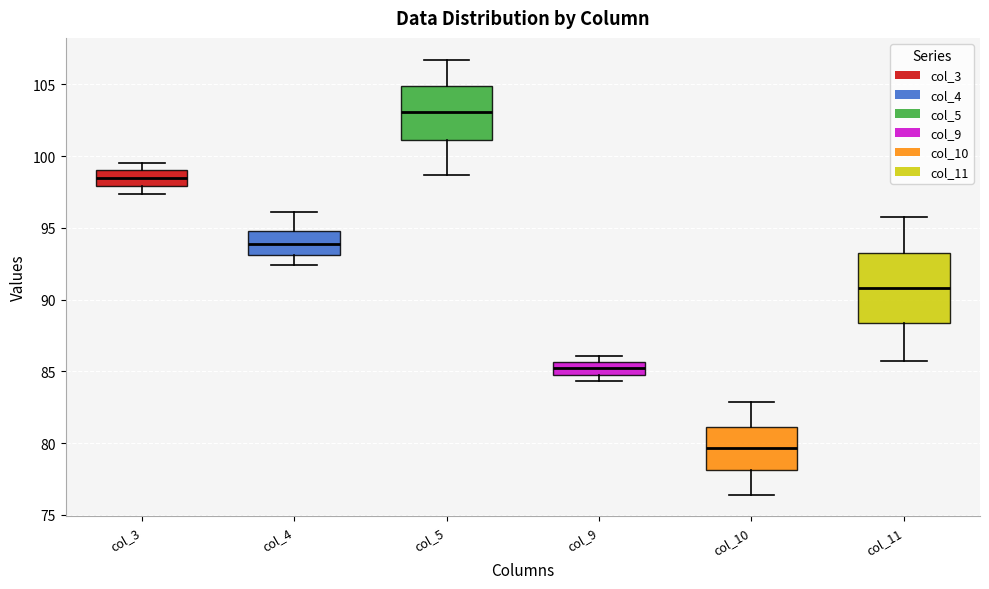

Comparing the boxes themselves (not the whiskers), which one is the tallest?

col_11